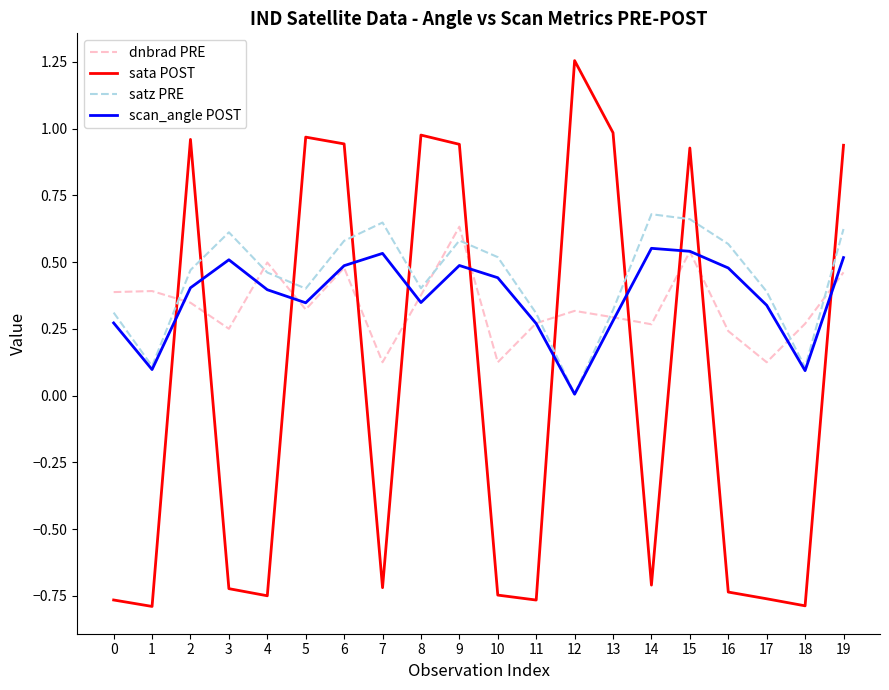

How many lines are shown in the chart?

4